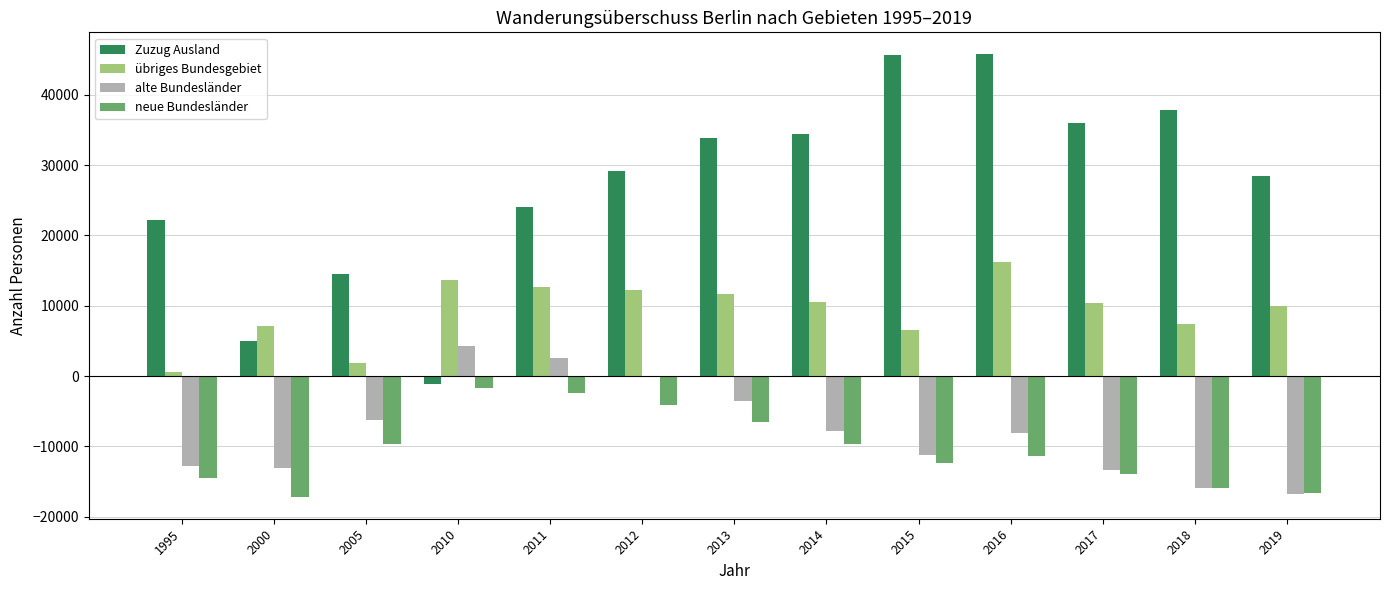

How many data points in alte Bundesländer are above -8060?

6